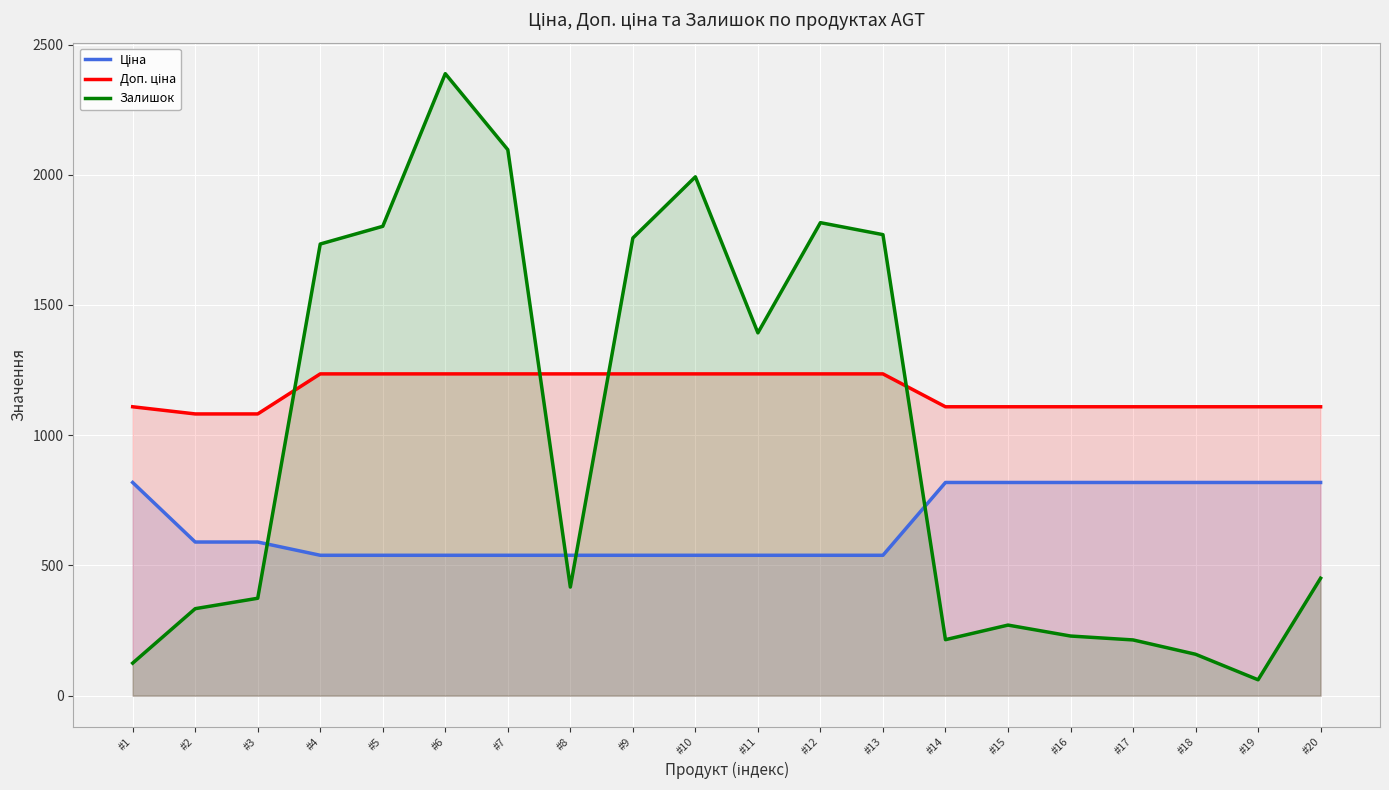

Where is the first local maximum for Залишок?

#6